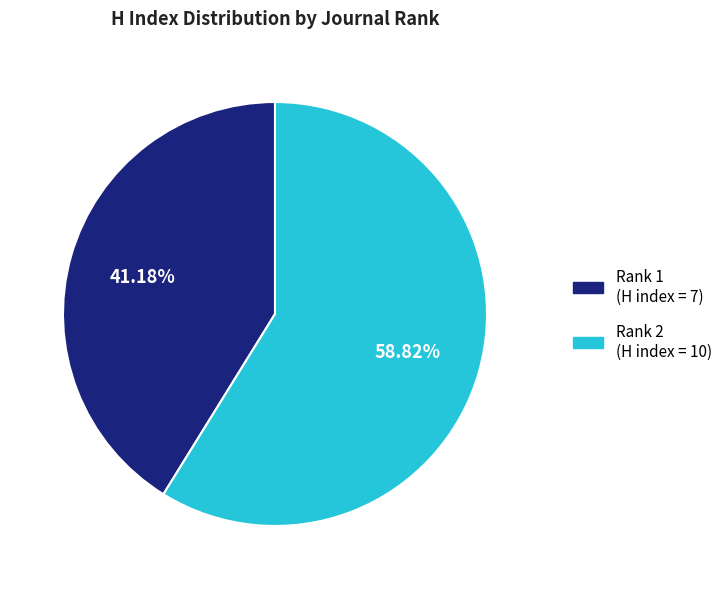

To the nearest percent, what is the difference between the largest and smallest slice percentages?

18%